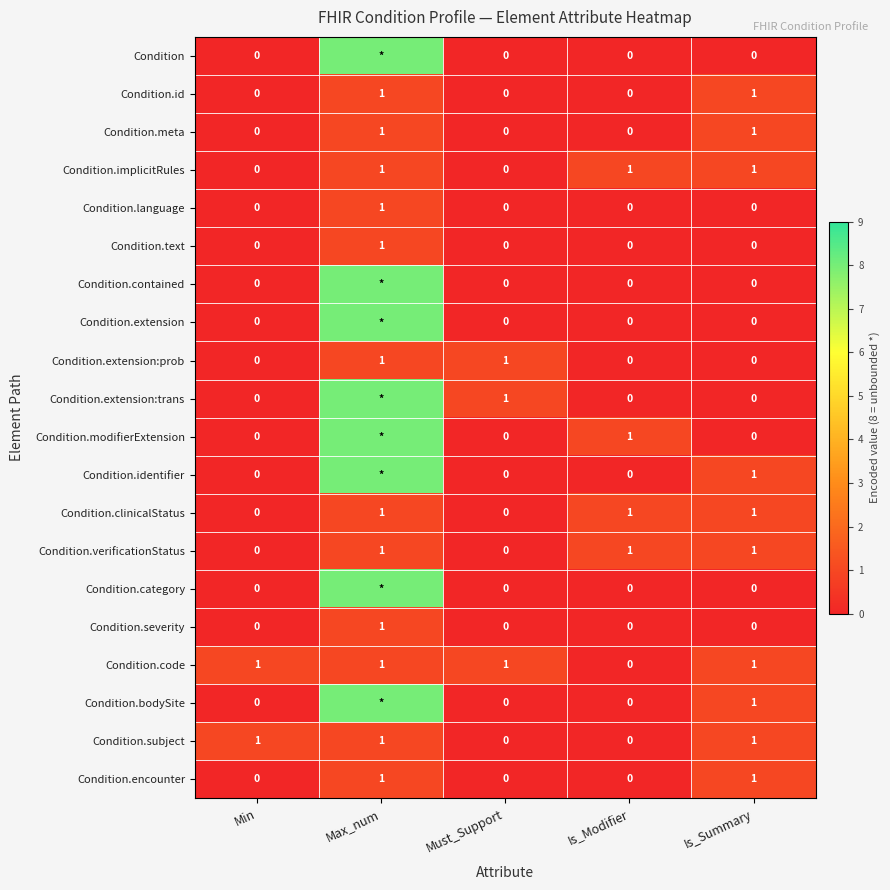

The value of Condition.implicitRules at Min is 0. True or false?

True